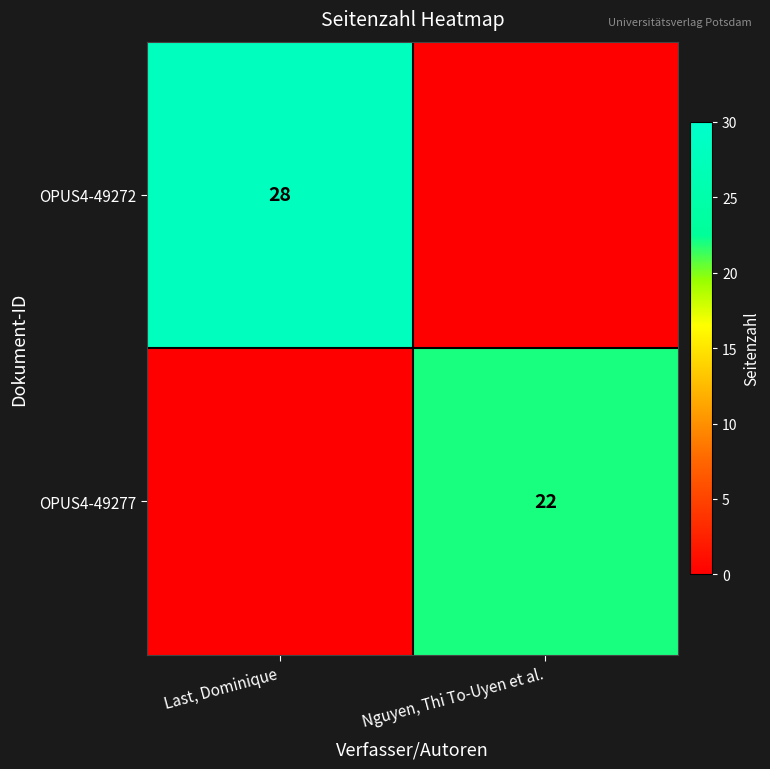

What is the maximum value shown in the chart?

28